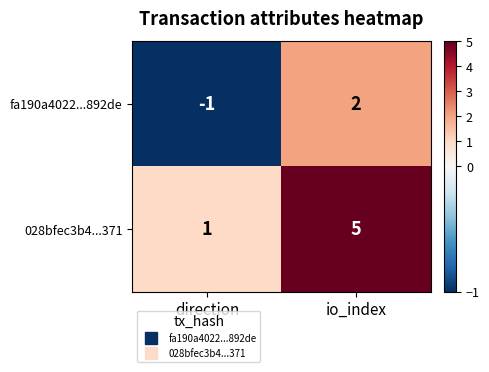

What is the average value of the 028bfec3b4...371 series?

3